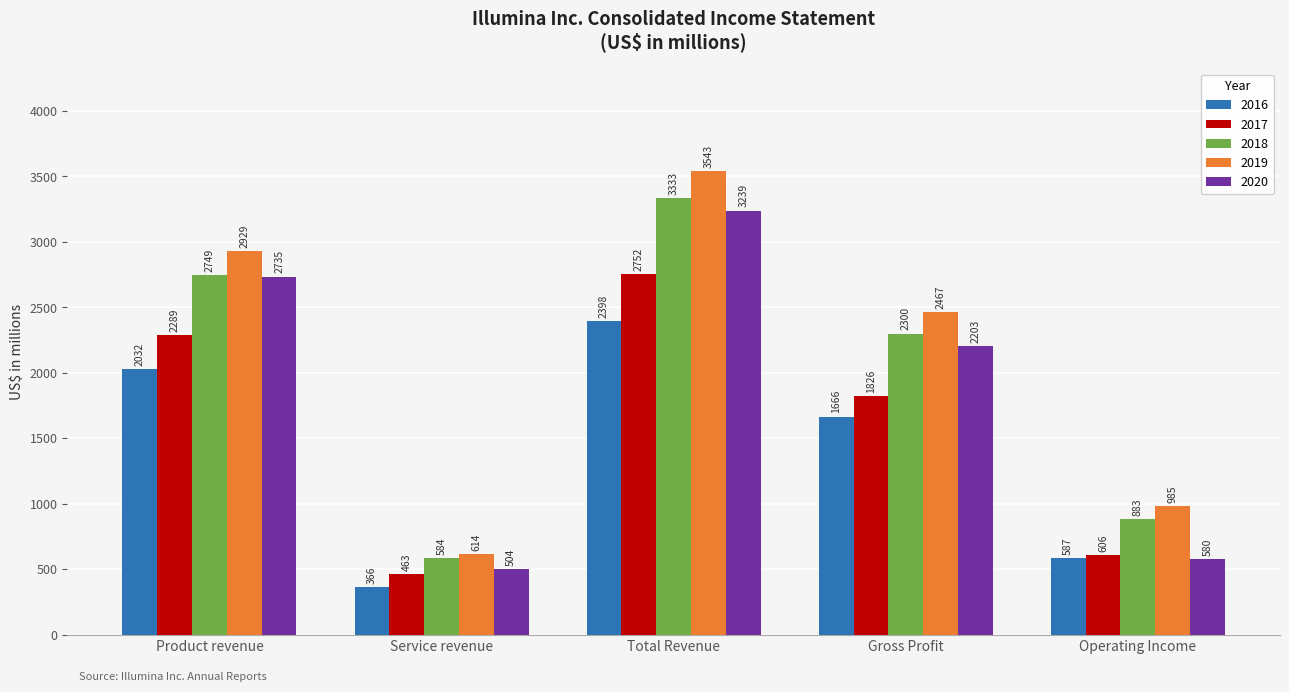

The value of 2018 at Gross Profit is 2300. True or false?

True